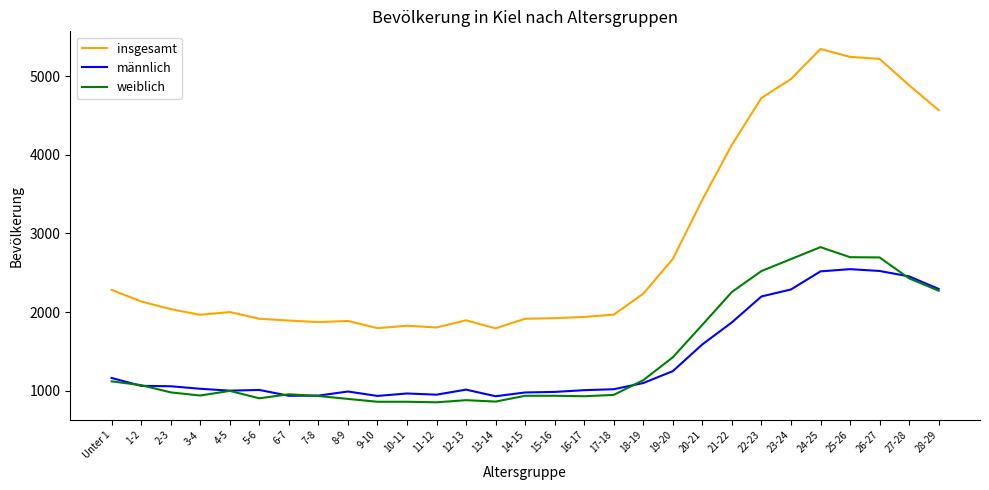

What position from the left is 25-26?

26